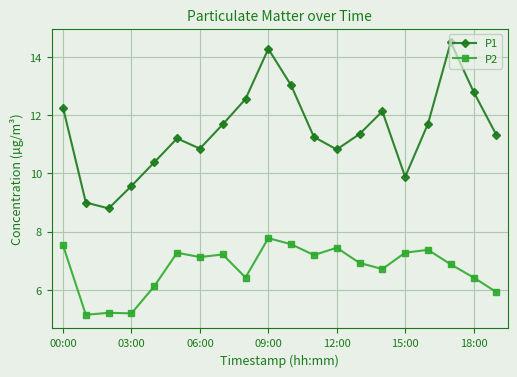

Which series has the largest range (max minus min)?

P1